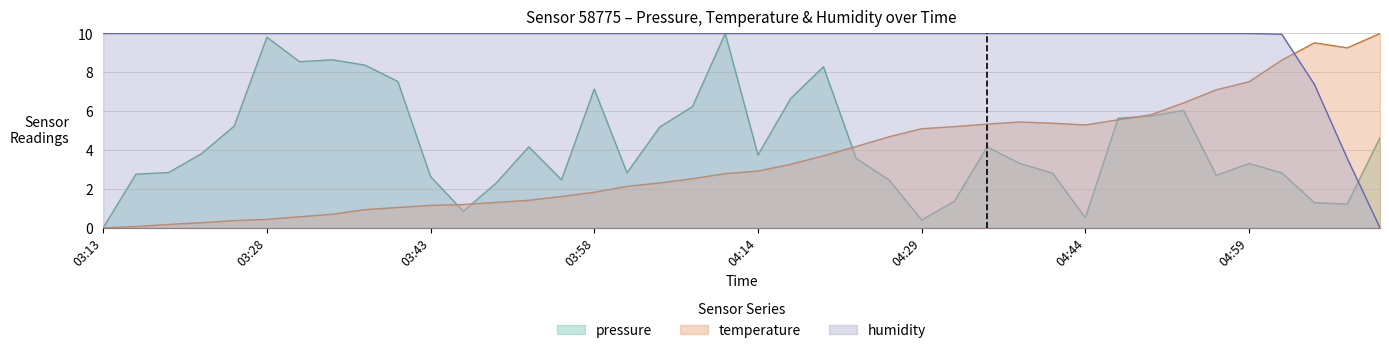

Which series has the largest total across all categories?

humidity